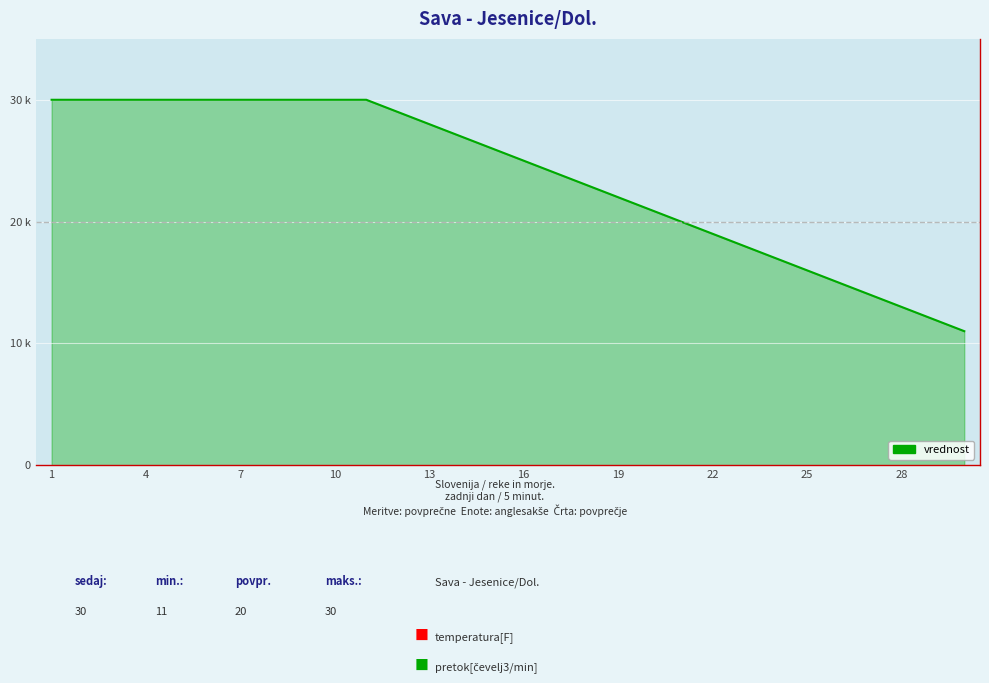

Reading left to right, what are all the values shown in this chart?

30	30	30	30	30	30	30	30	30	30	30	29	28	27	26	25	24	23	22	21	20	19	18	17	16	15	14	13	12	11